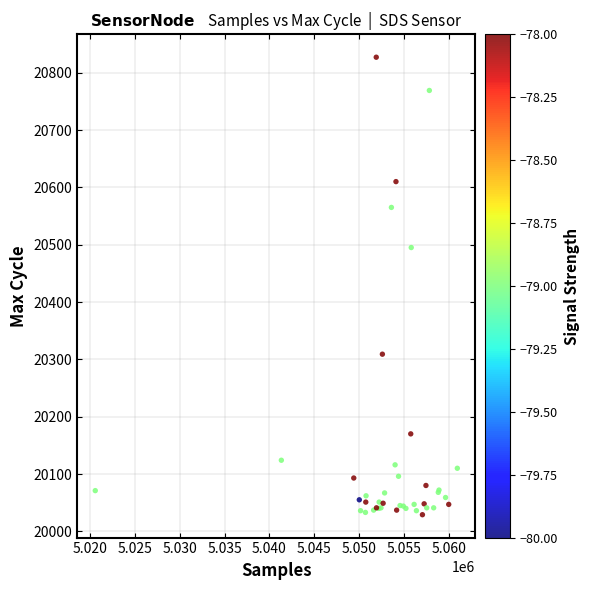

What Y value in the scatter plot is closest to 20428?

20495